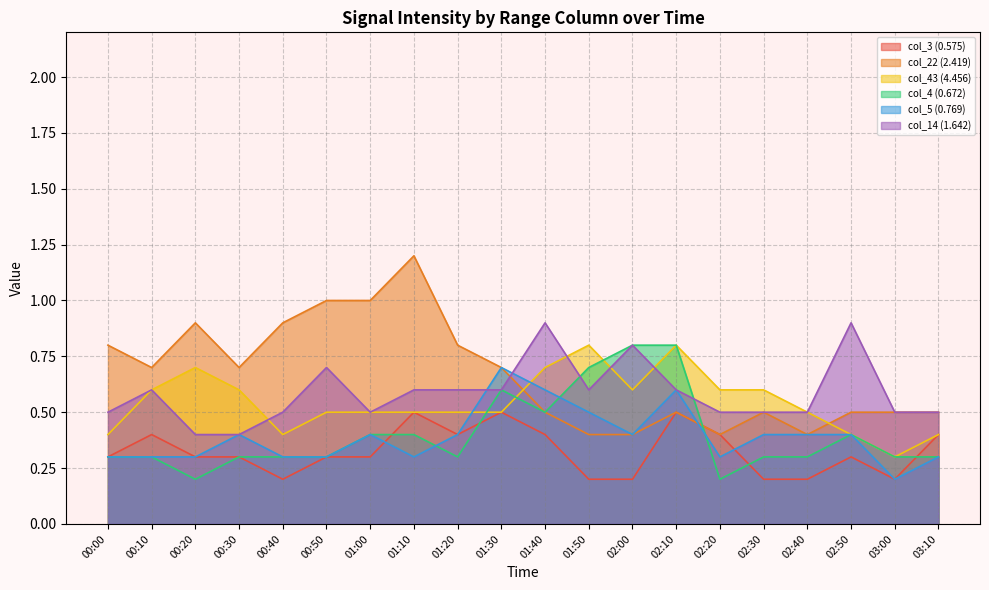

At which label does col_4 (0.672) reach its peak?

02:00